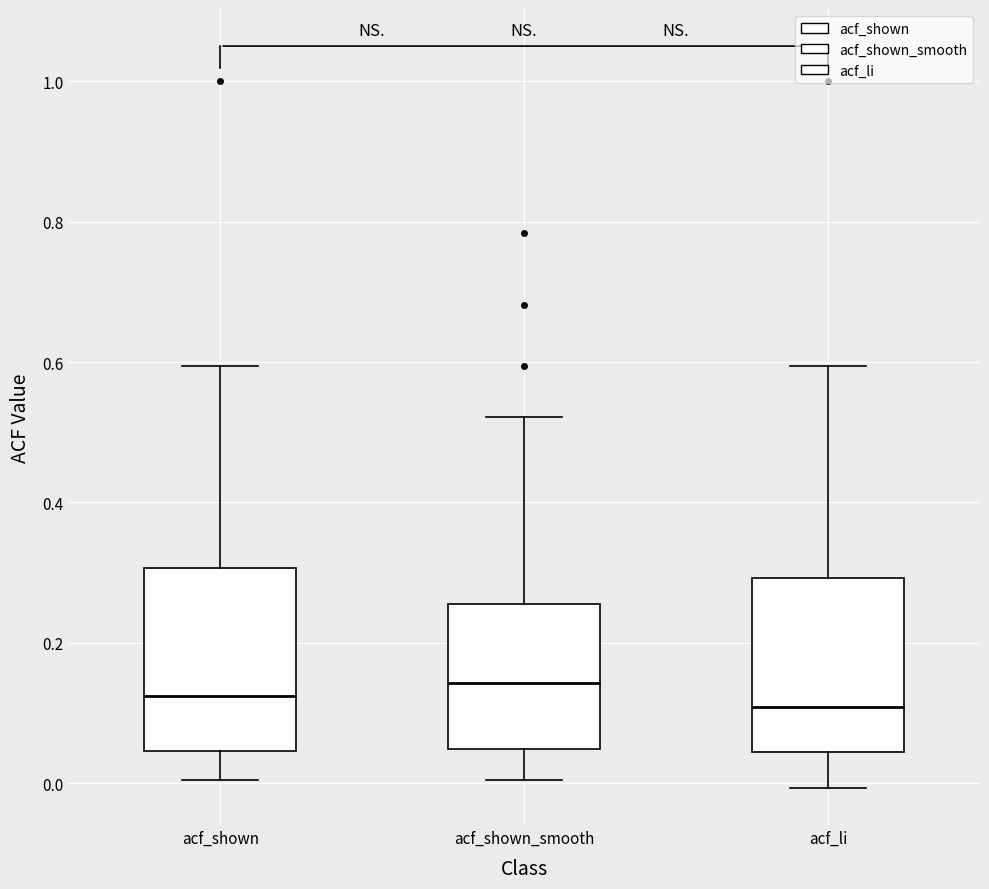

Reading left to right, transcribe this box plot: for each box, give where its median line is, the range the box spans, and where its two whiskers end, as read against the y-axis. The values are not printed on the chart, so give them approximately, as read against the axis.

acf_shown: median 0.12, box 0.04 to 0.30, whiskers 0.00 to 0.60
acf_shown_smooth: median 0.14, box 0.04 to 0.26, whiskers 0.00 to 0.52
acf_li: median 0.10, box 0.04 to 0.30, whiskers 0.00 to 0.60